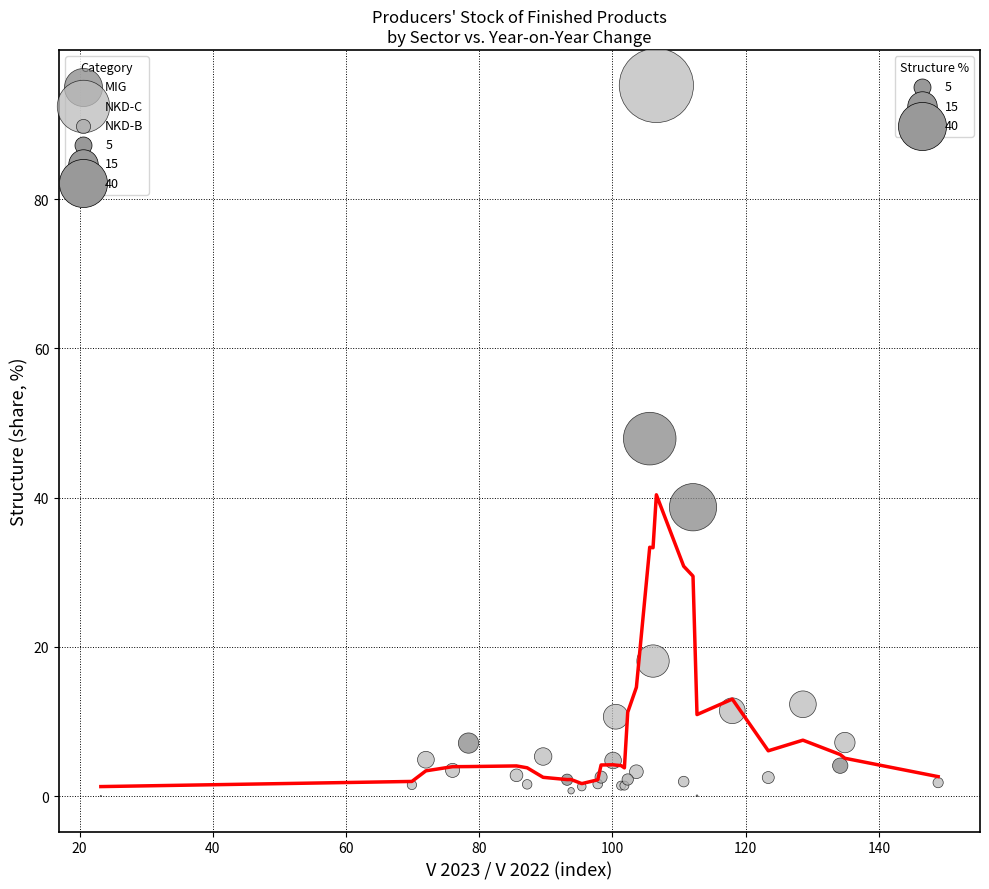

Which series has the widest spread of Y values?

NKD-C